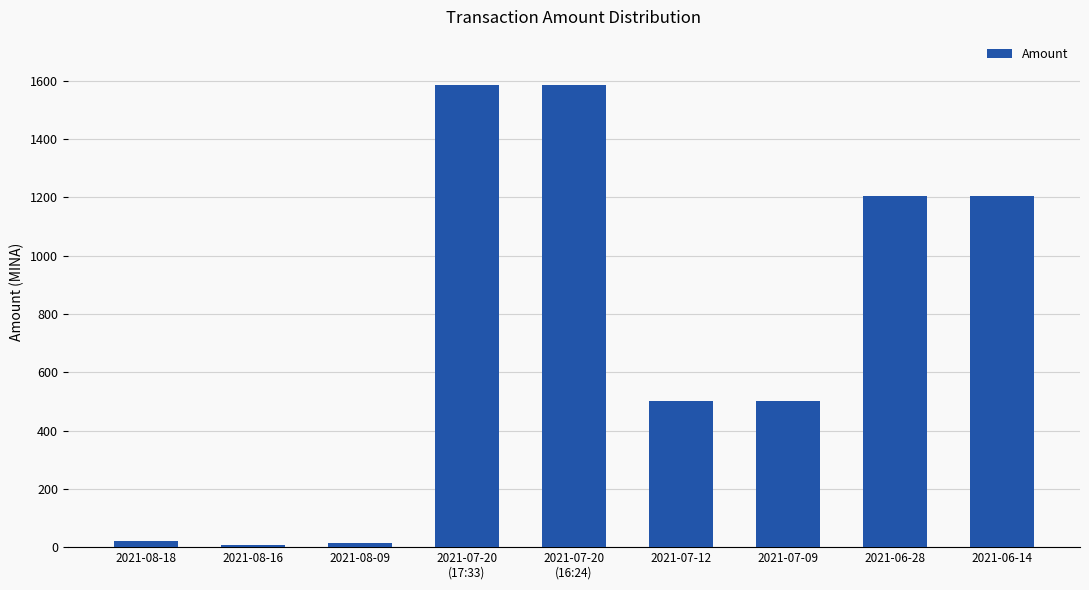

The value at 2021-06-28 is 1204.8. True or false?

True